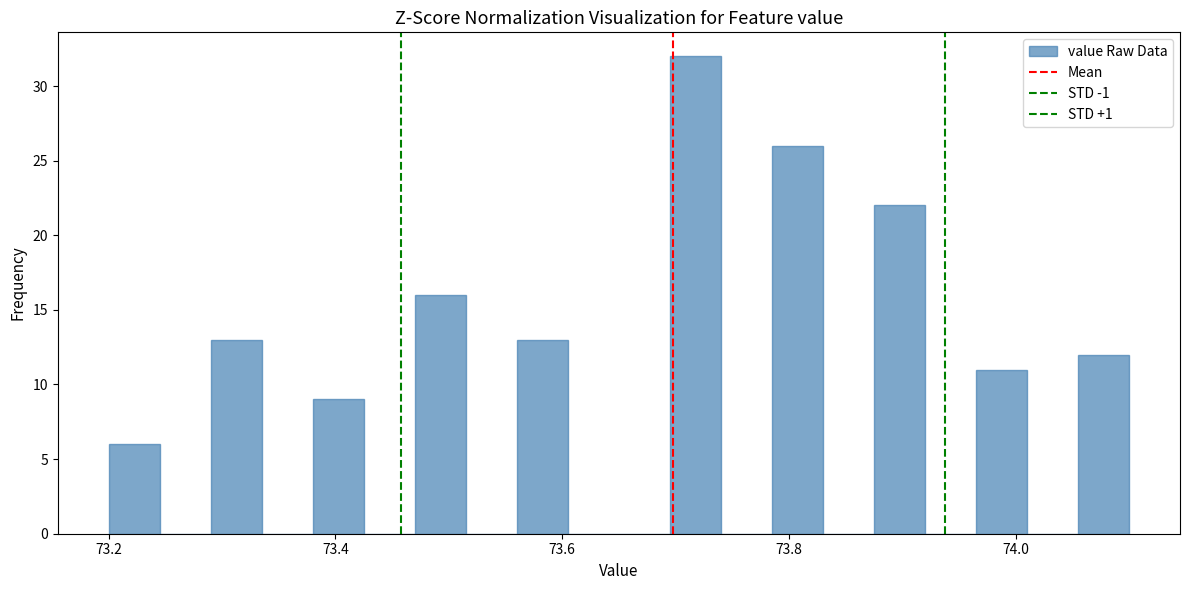

Read against the x-axis, roughly where is the centre of the tallest bar?

73.72